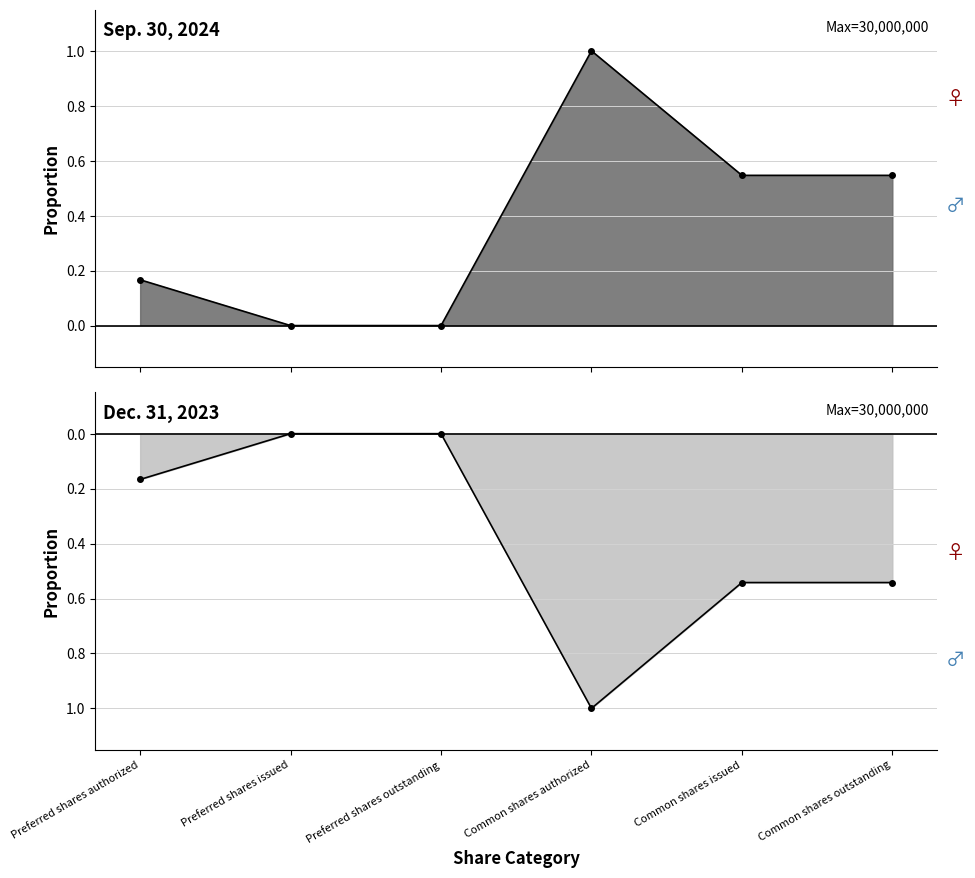

List the series in order of their overall mean, highest first.

Sep. 30, 2024, Dec. 31, 2023